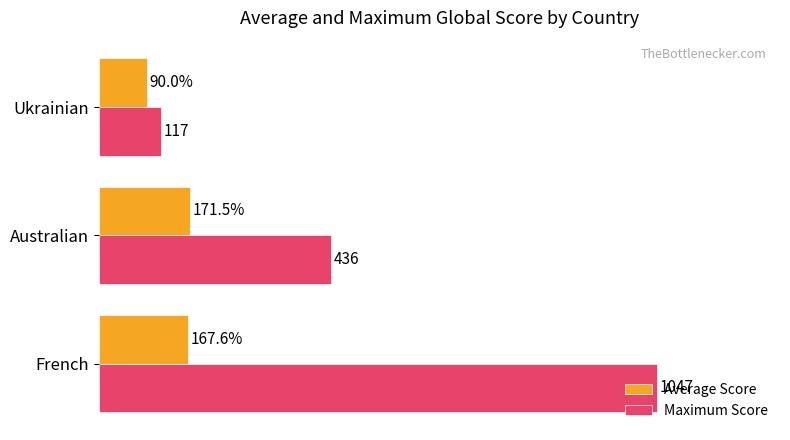

Where is Maximum Score nearest to the value 582?

Australian